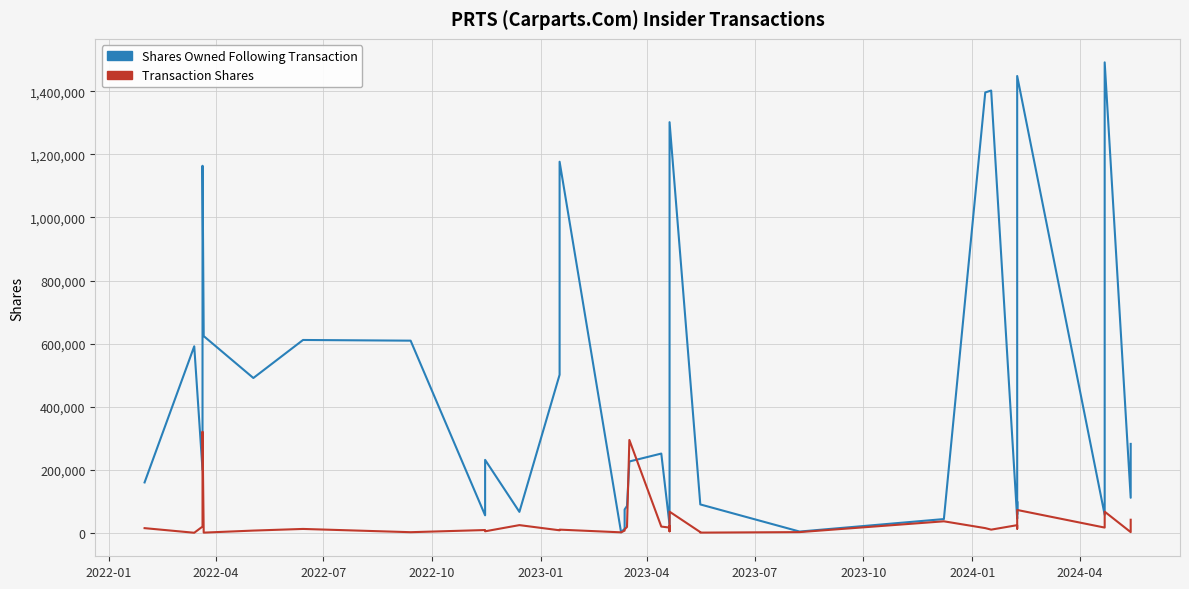

What is the average value of the Transaction Shares series?

34982